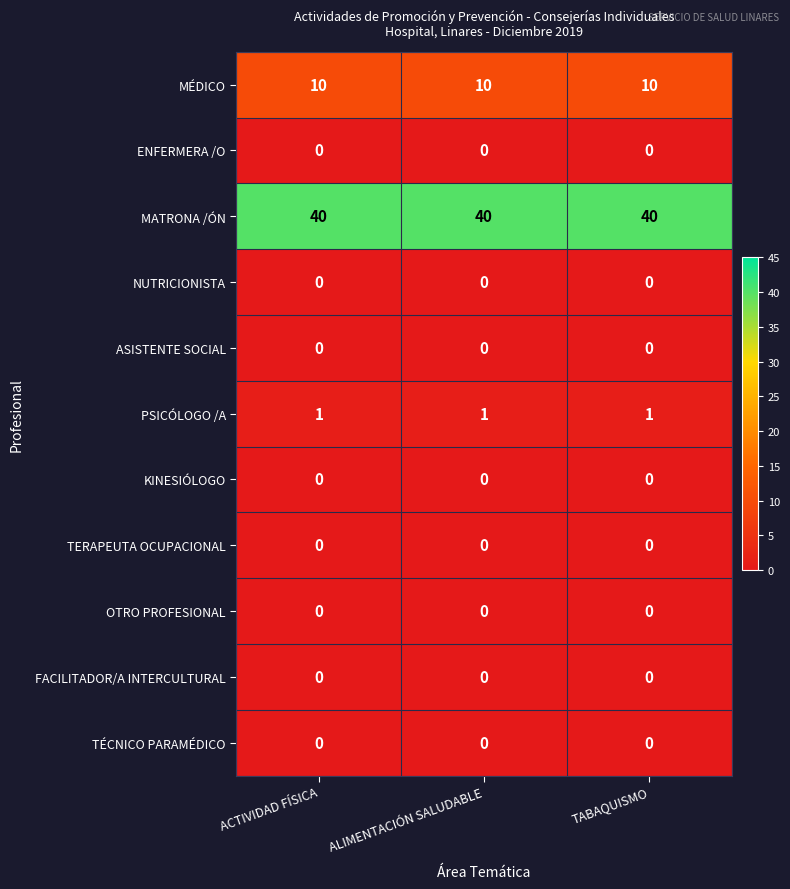

What is the average value of the MÉDICO series?

10